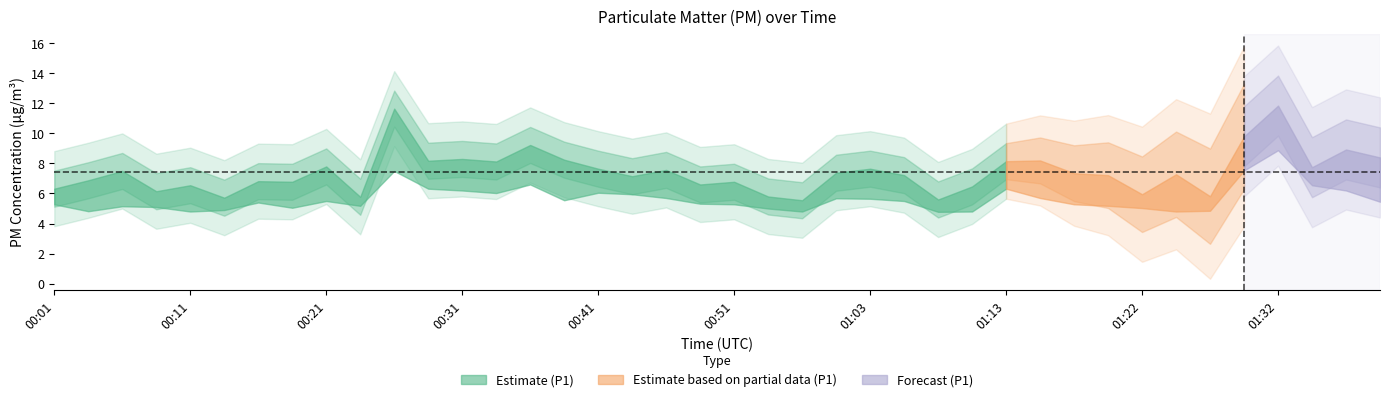

What is the spread (max minus min) of values at 01:32?

3.0